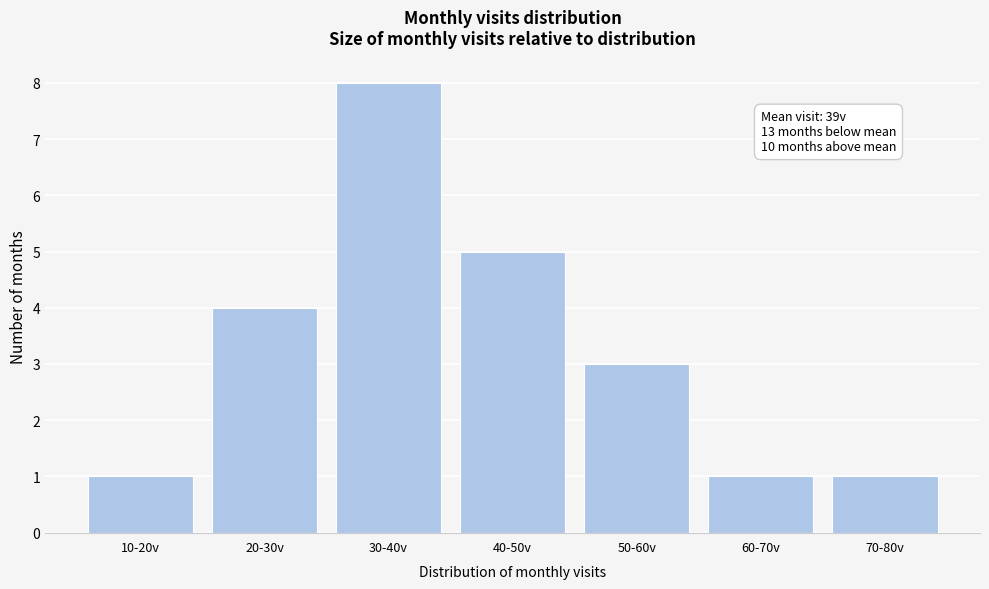

Reading left to right, what are all the values shown in this chart?

10-20v=1	20-30v=4	30-40v=8	40-50v=5	50-60v=3	60-70v=1	70-80v=1